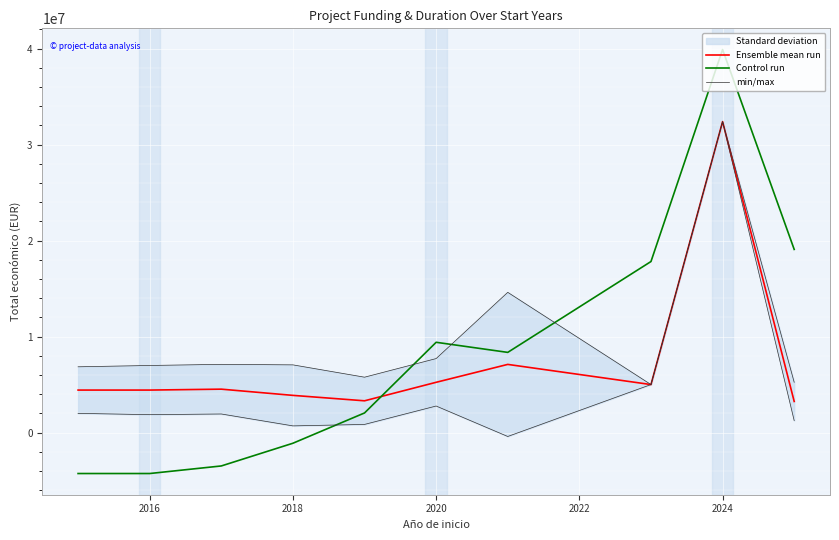

Which series ends up on top after the final intersection of Ensemble mean run and Control run?

Control run